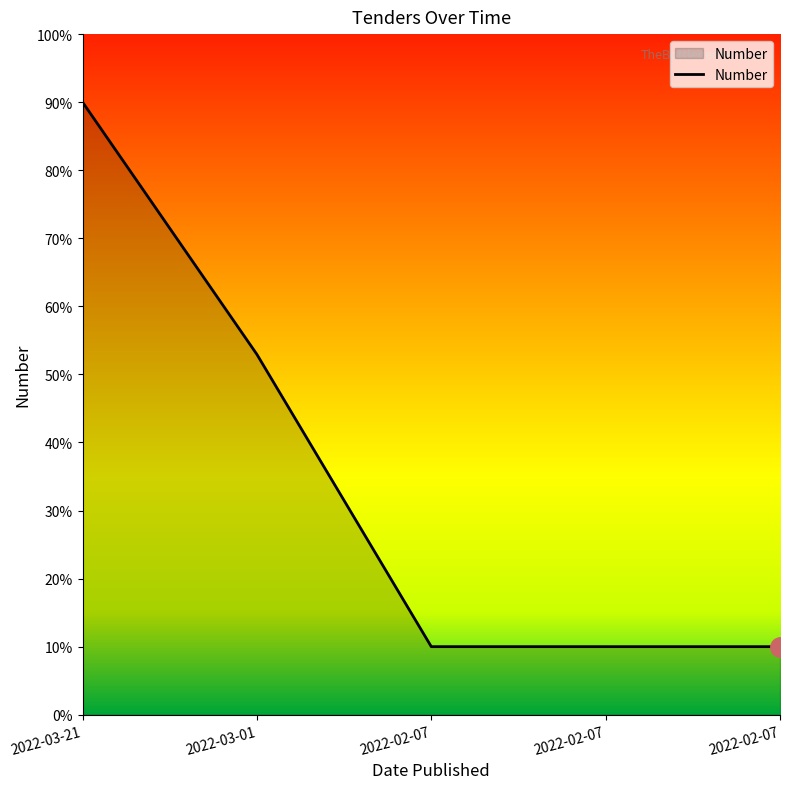

What is the difference between the second highest and second lowest values?

42.9